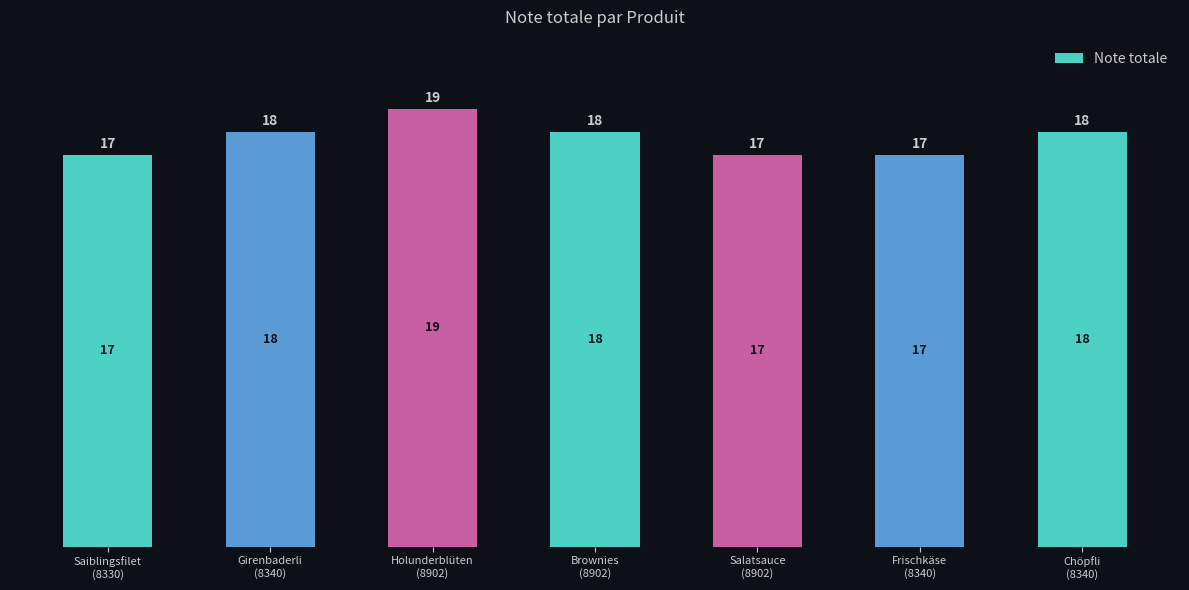

Count the number of categories in the chart.

7